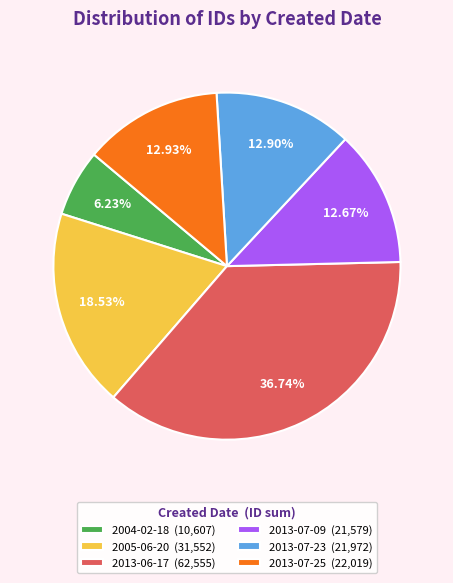

Is the sum of 2005-06-20 (31,552) and 2013-06-17 (62,555) greater than half?

Yes